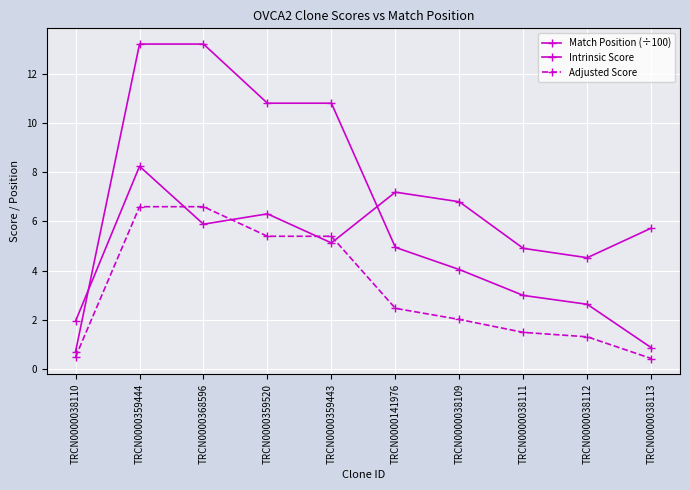

Which category has the highest value across all series?

TRCN0000359444